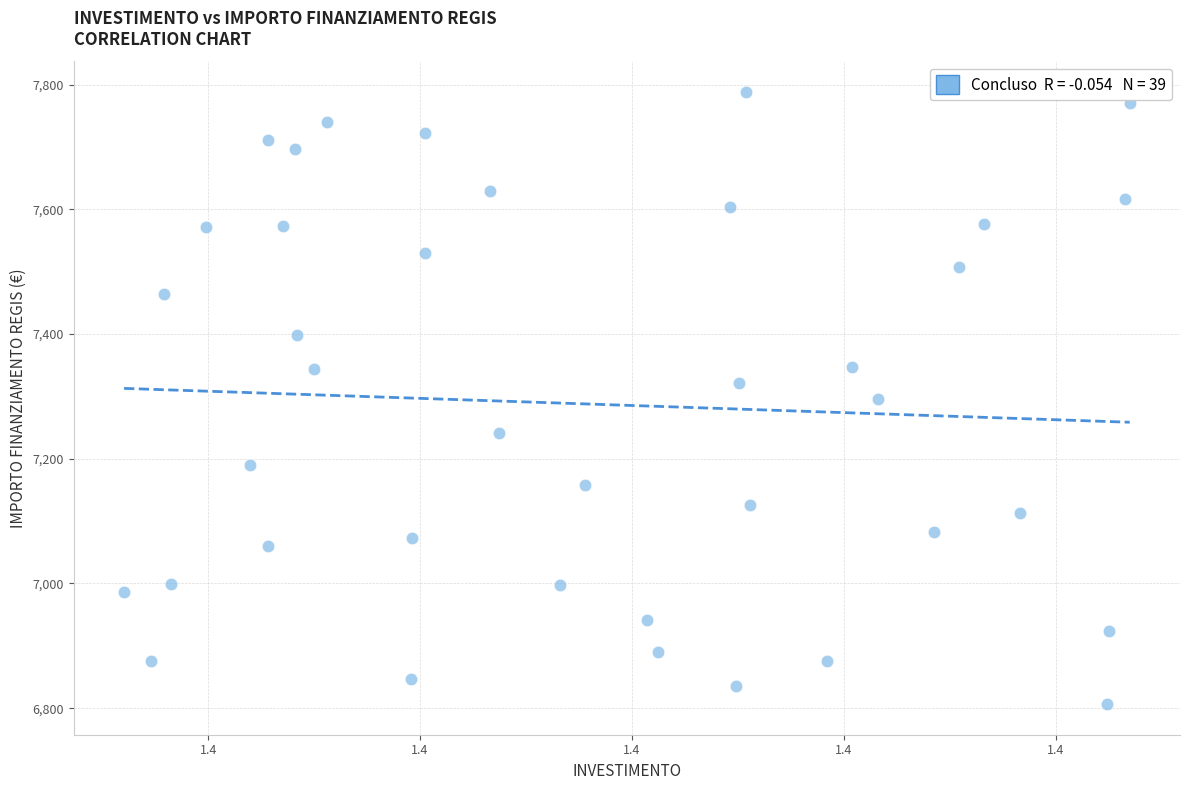

What is the range of Y values (max minus min)?

981.4